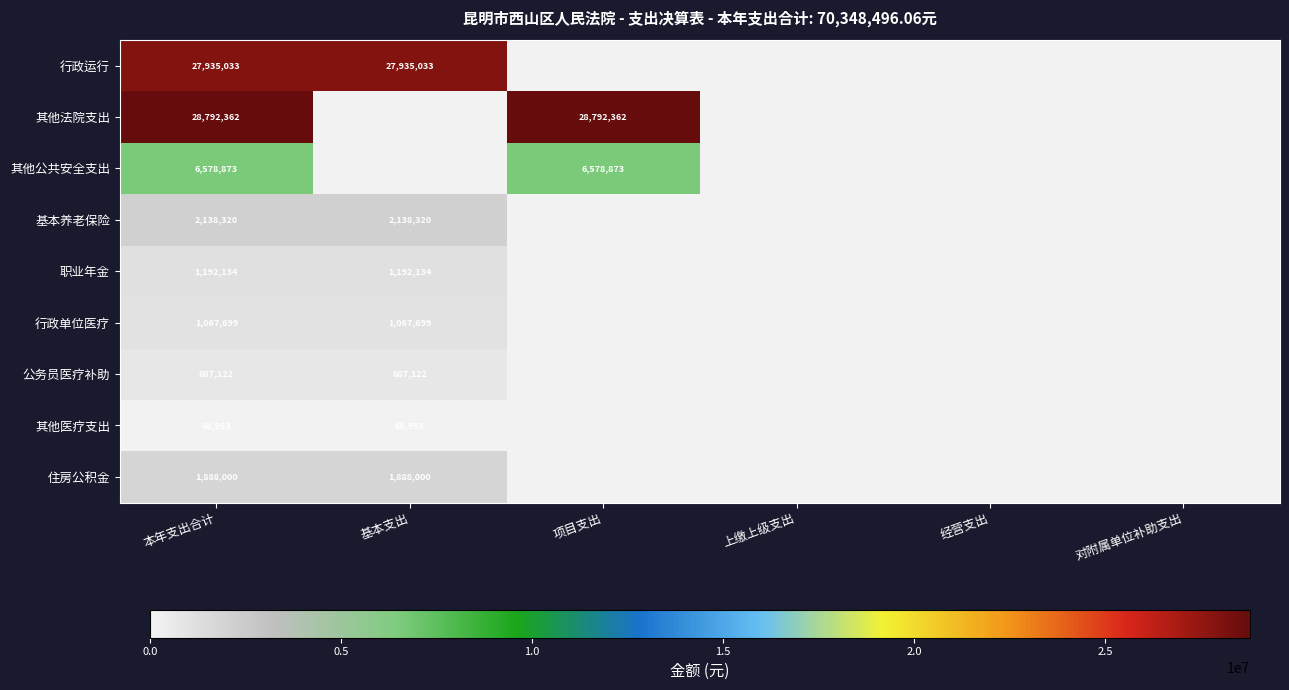

What is the greatest value displayed?

28792361.6